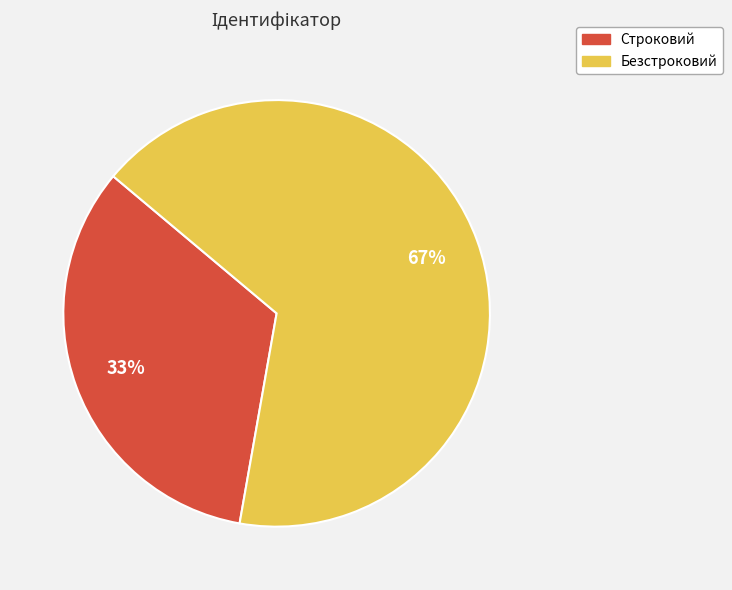

What percentage is the Строковий slice, to the nearest percent?

33%